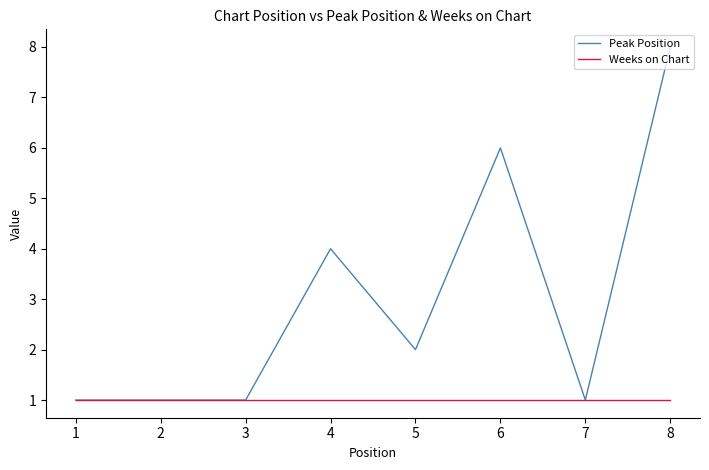

Reading right to left, extract all data points from this chart.

Peak Position: 8=8	7=1	6=6	5=2	4=4	3=1	2=1	1=1
Weeks on Chart: 8=1	7=1	6=1	5=1	4=1	3=1	2=1	1=1